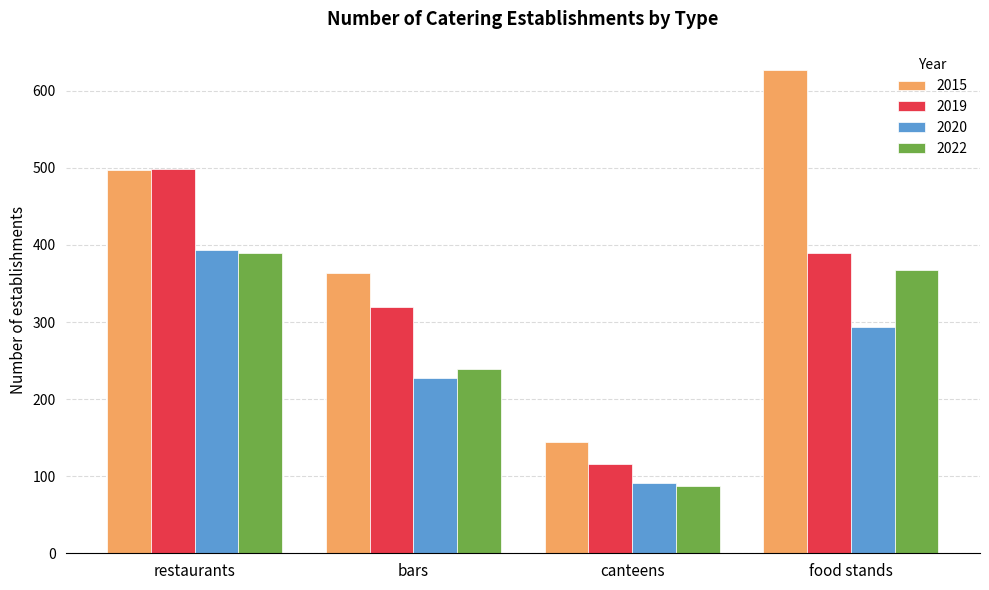

How many bars are there in total?

16